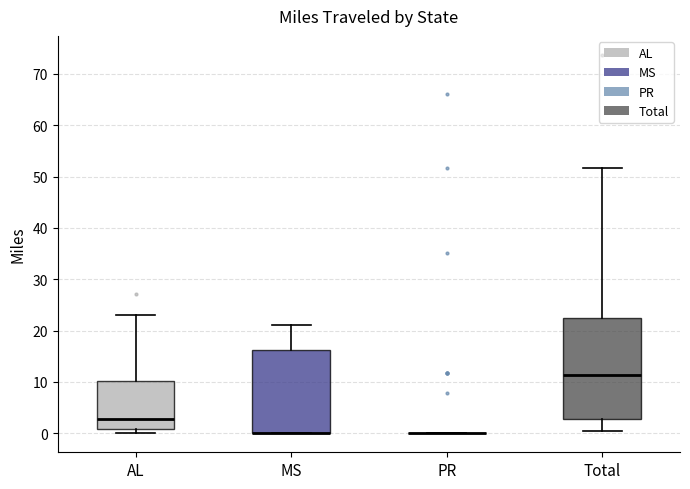

Reading left to right, read every box against the y-axis: the position of its median line, the range the box covers, and the ends of its whiskers. The values are not printed on the chart, so give them approximately, as read against the axis.

AL: median 3, box 1 to 10, whiskers 0 to 23
MS: median 0 (drawn on the box's lower edge), box 0 to 16, whiskers 0 to 21
PR: box collapsed to a line at 0, whiskers 0 to 0
Total: median 11, box 3 to 22, whiskers 0 to 52